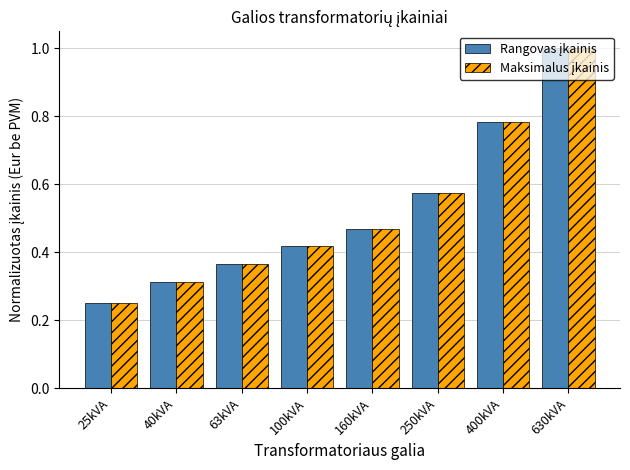

At how many categories does at least one series exceed 0?

8